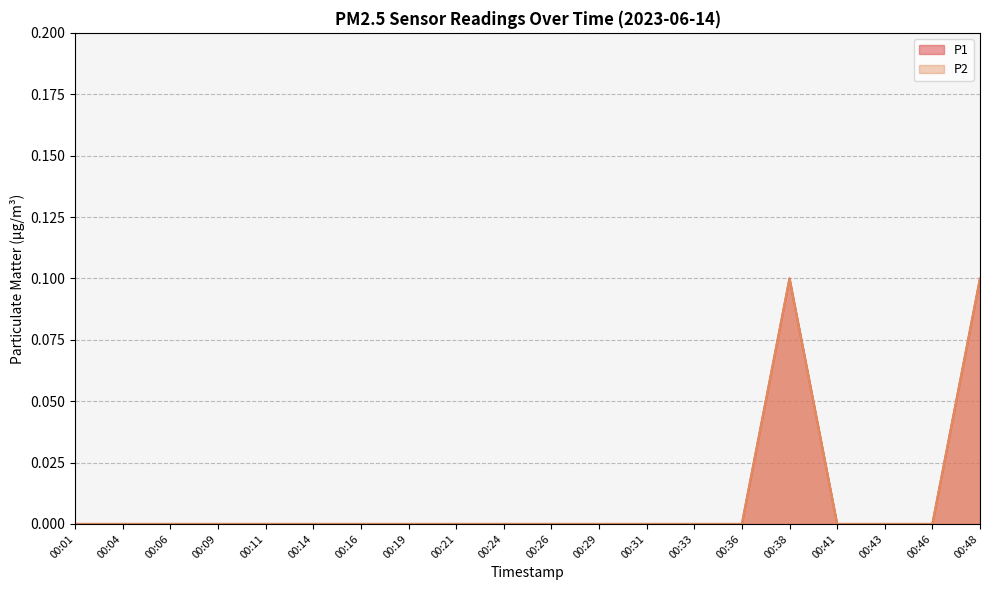

What is the difference between the second highest and minimum values in the P2 series?

0.1